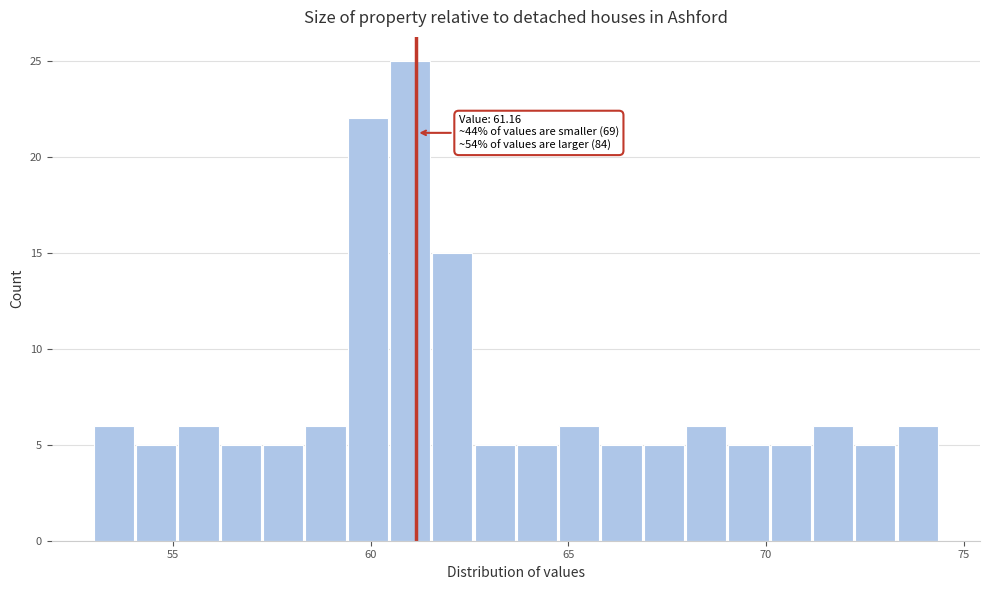

Around what value on the x-axis is the tallest bar? Give the approximate position of its centre, as read against the axis.

61.0